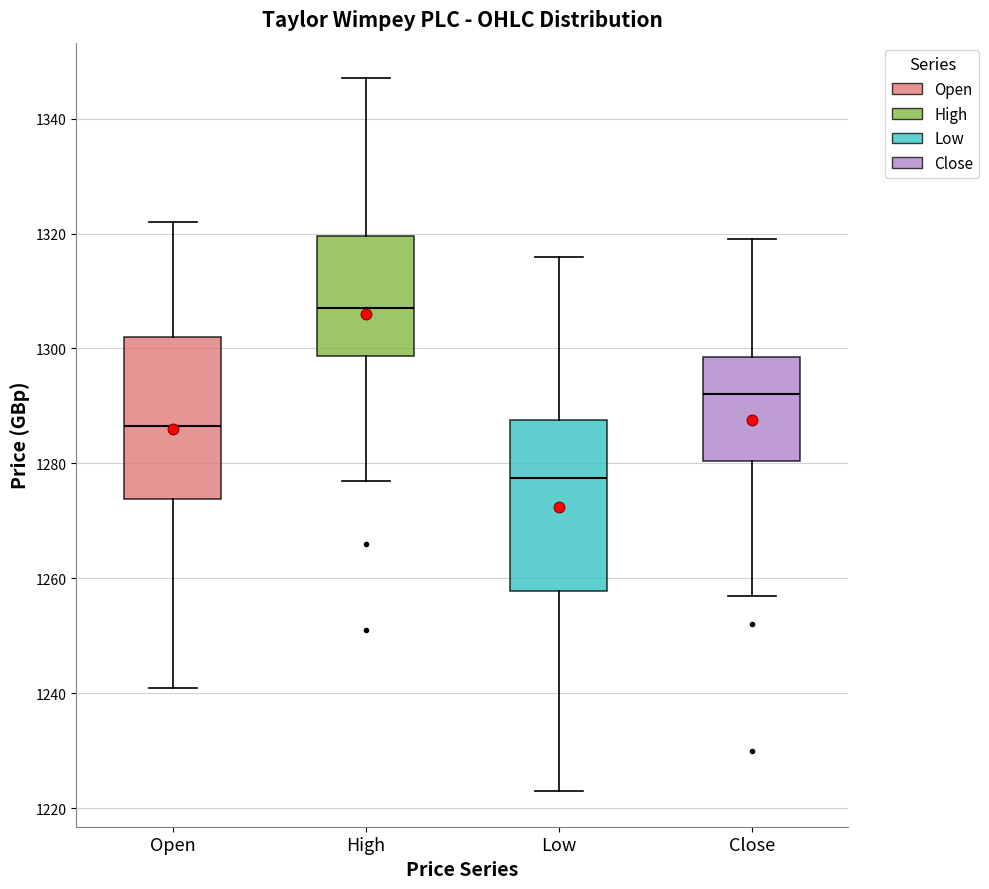

Reading left to right, read every box against the y-axis: the position of its median line, the range the box covers, and the ends of its whiskers. The values are not printed on the chart, so give them approximately, as read against the axis.

Open: median 1286, box 1274 to 1302, whiskers 1242 to 1322
High: median 1308, box 1298 to 1320, whiskers 1278 to 1348
Low: median 1278, box 1258 to 1288, whiskers 1224 to 1316
Close: median 1292, box 1280 to 1298, whiskers 1258 to 1320